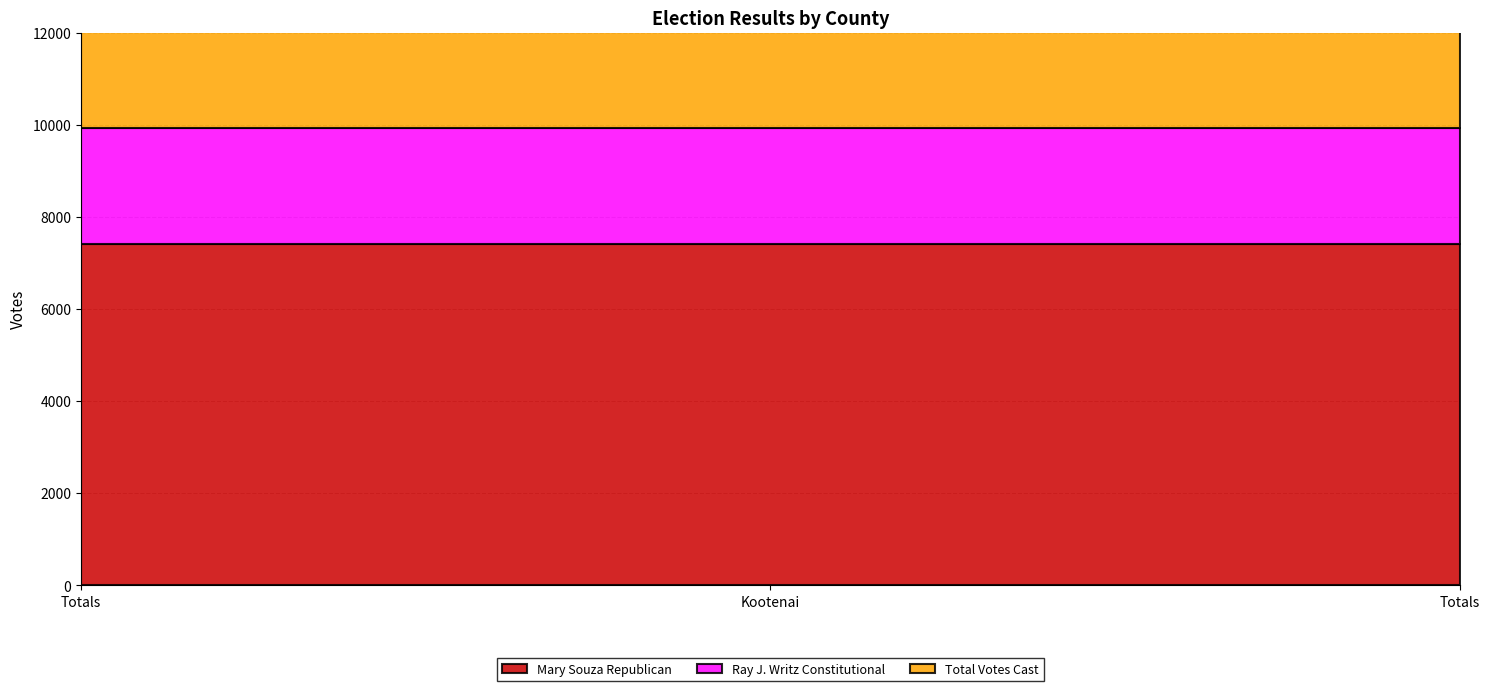

List the series in order of their peak value, lowest first.

Ray J. Writz Constitutional, Mary Souza Republican, Total Votes Cast